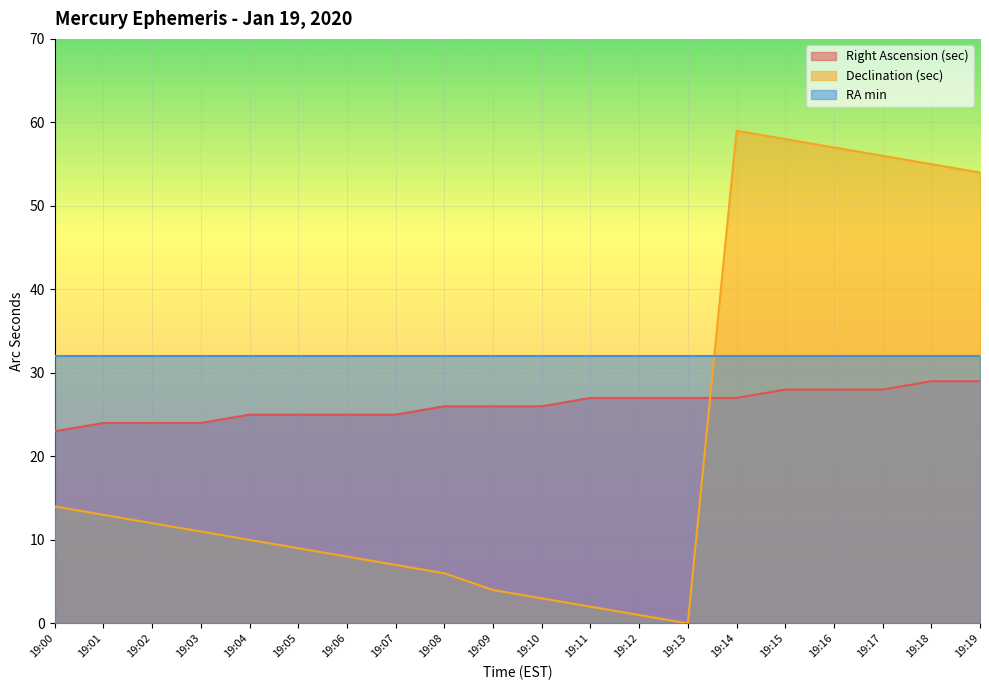

True or false: Right Ascension (sec) has a value of 37 at 19:06.

False